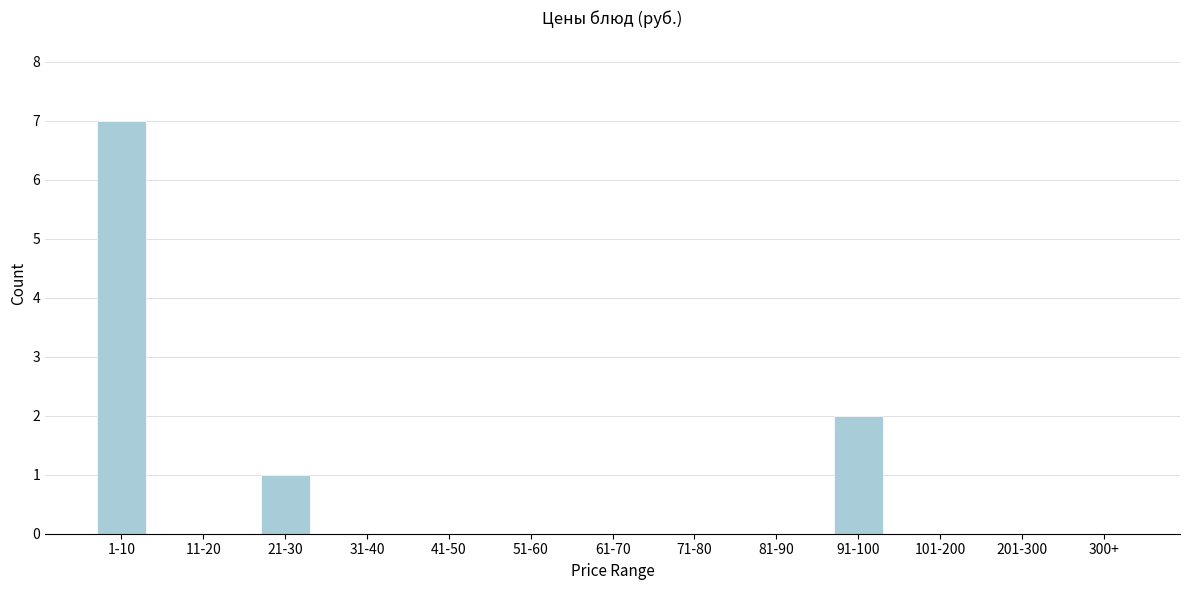

Reading left to right, list all the values displayed in this chart.

1-10=7	11-20=0	21-30=1	31-40=0	41-50=0	51-60=0	61-70=0	71-80=0	81-90=0	91-100=2	101-200=0	201-300=0	300+=0